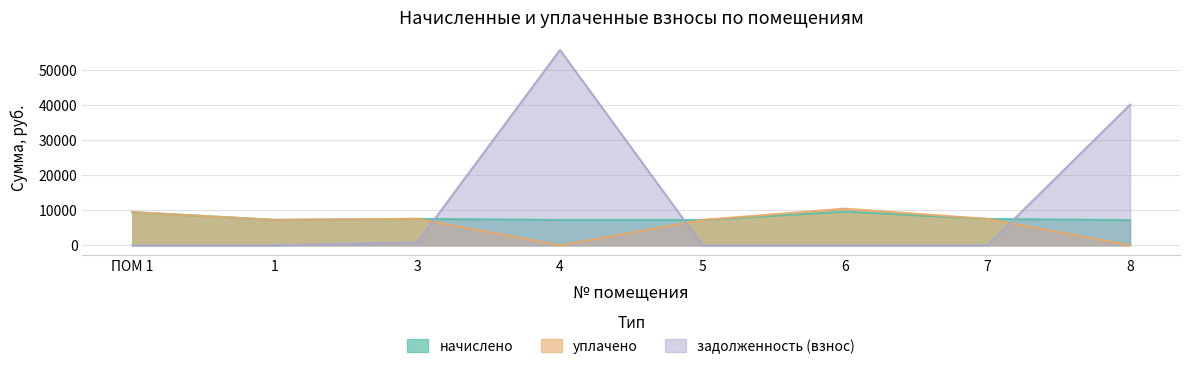

How many categories are shown in the chart?

8